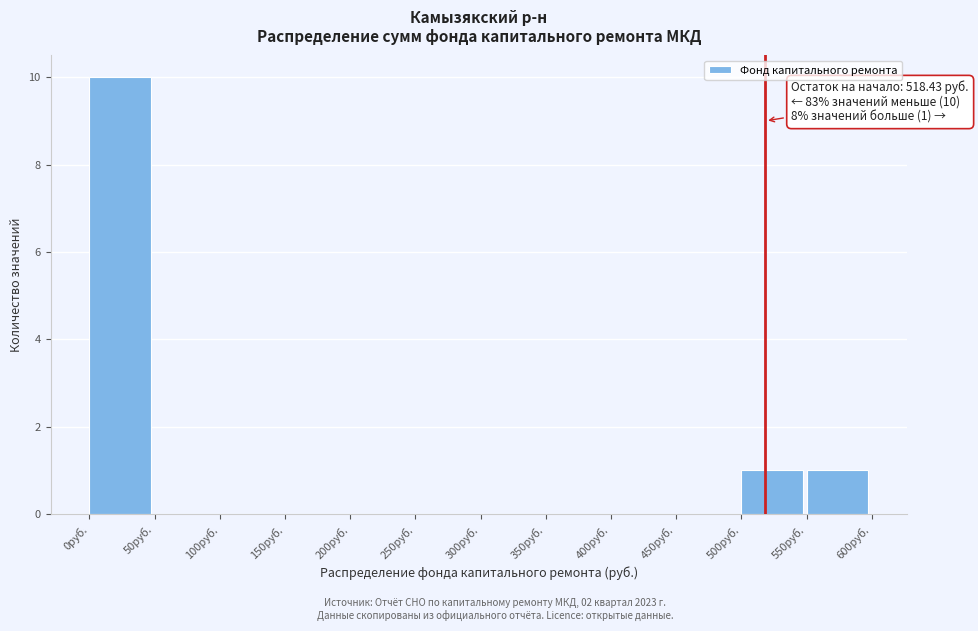

Which range on the x-axis has the tallest bar?

0 to 50